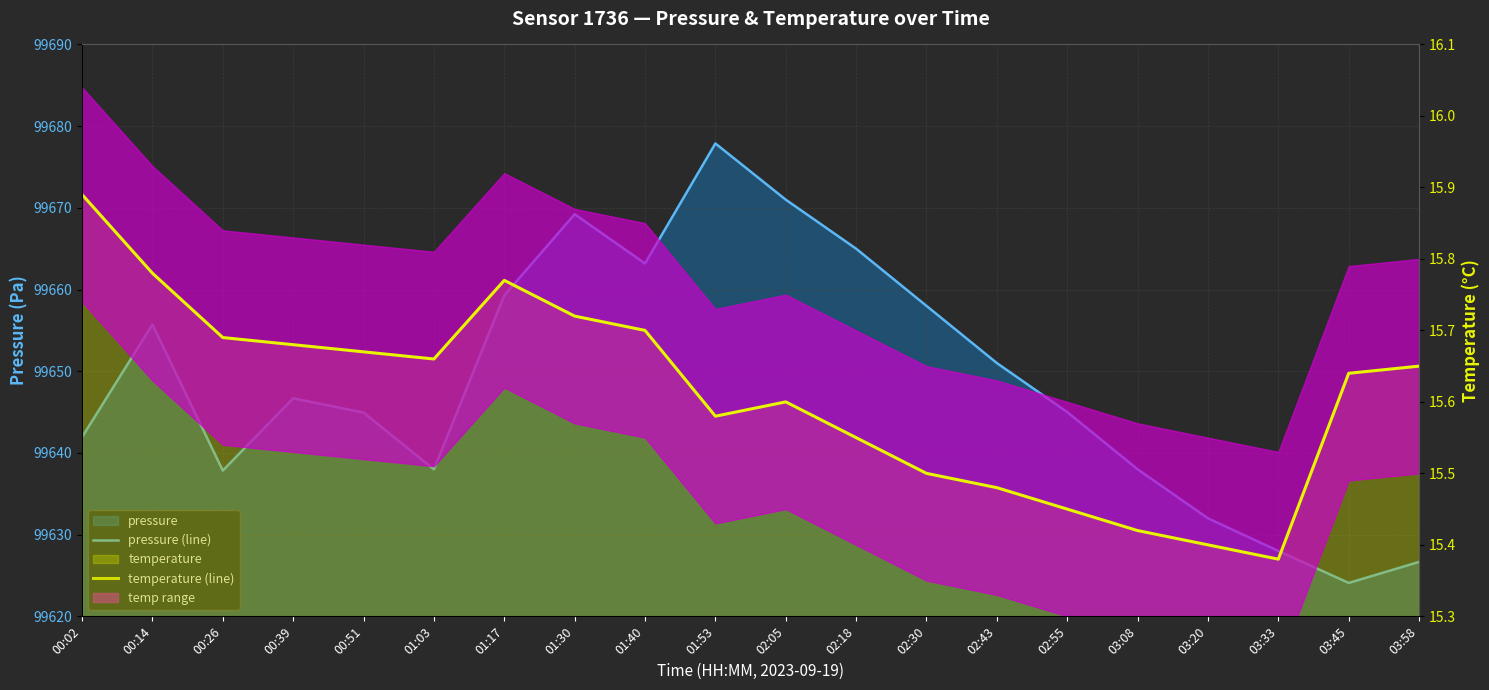

Between 02:18 and 01:53, which is larger?

01:53